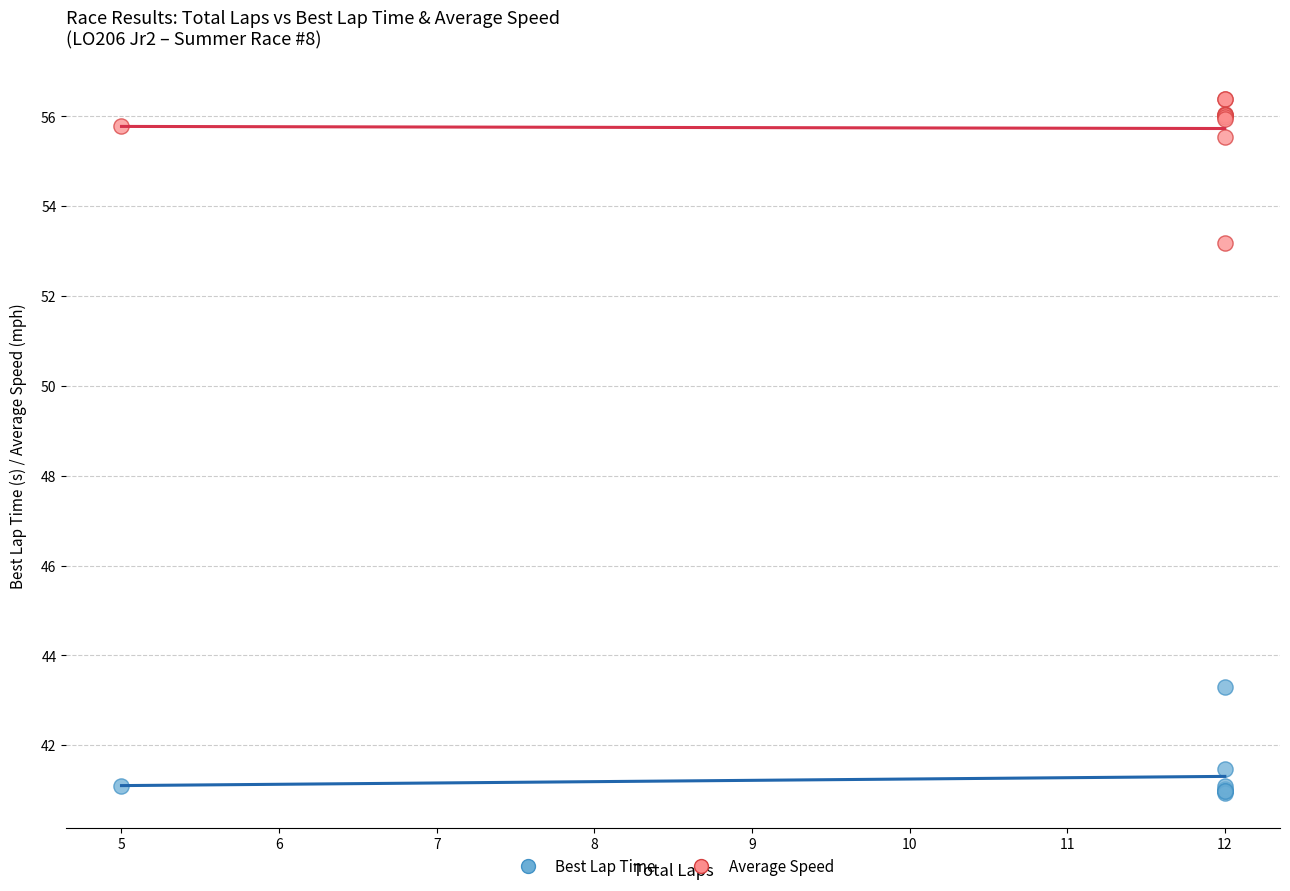

Across all series, what Y value is closest to 48?

43.3